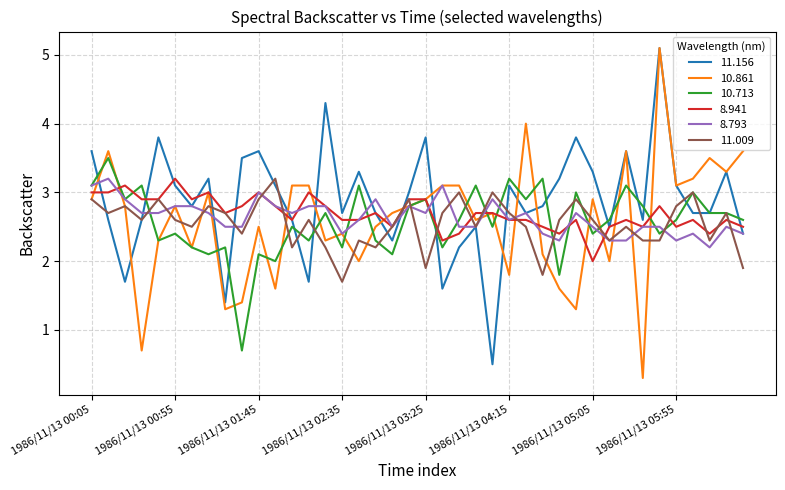

What is the average value of the 11.156 series?

2.9